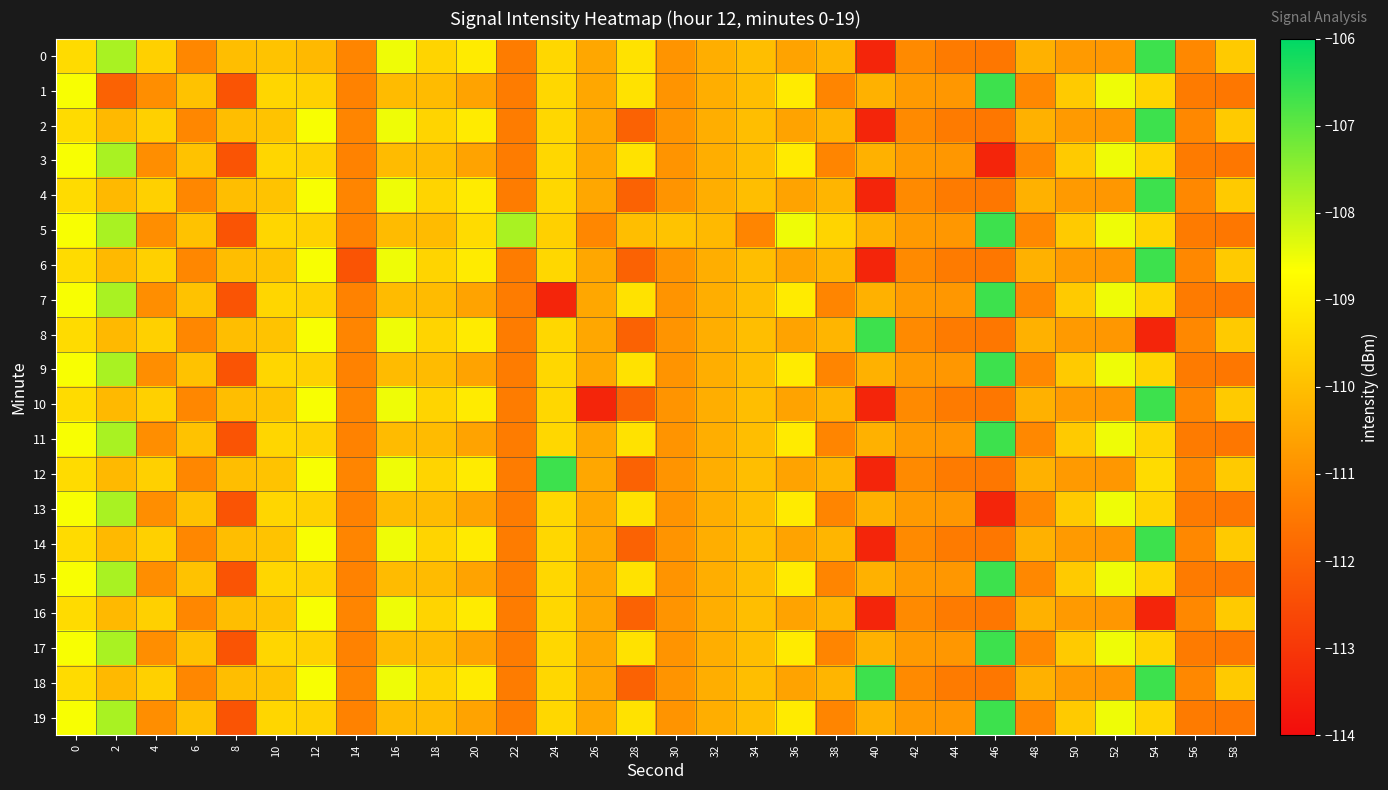

What is the smallest value displayed?

-113.4